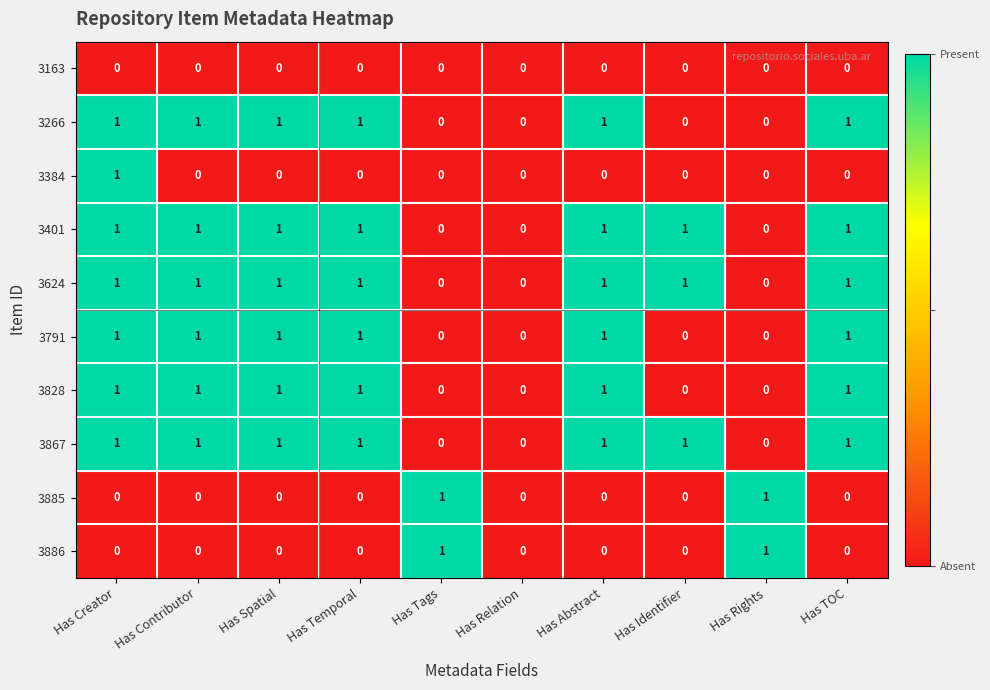

True or false: 3885 has a value of 0 at Has Relation.

True